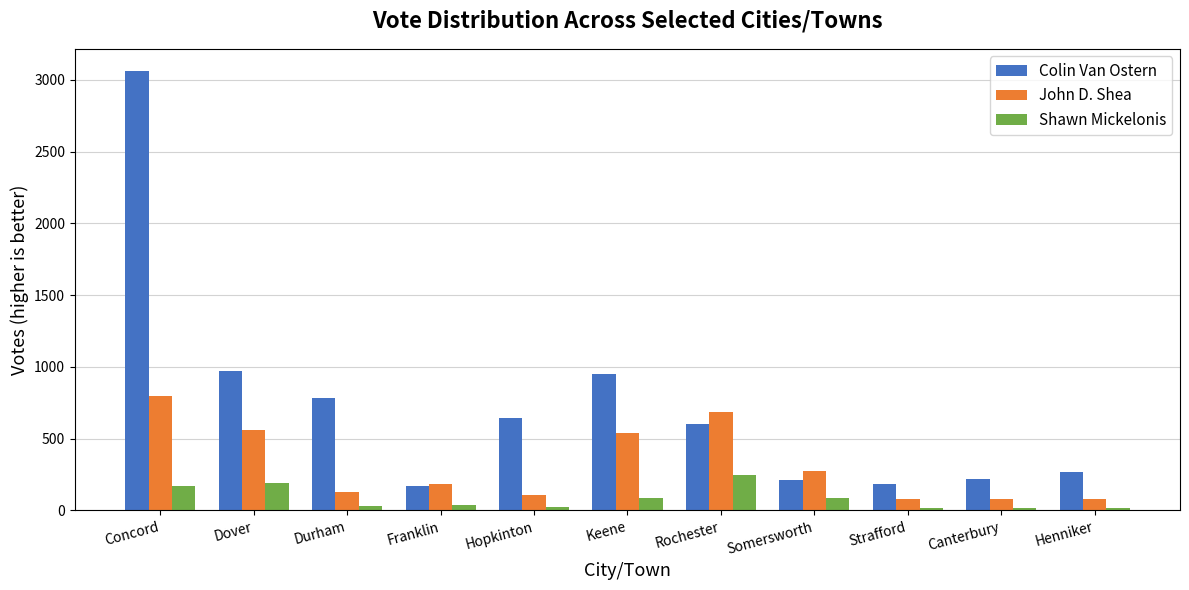

Which series has the largest range (max minus min)?

Colin Van Ostern